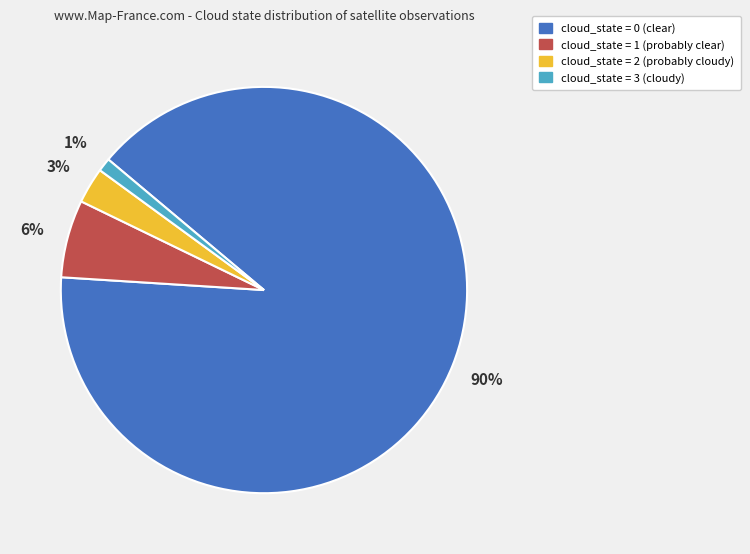

Does any single category account for the majority?

Yes